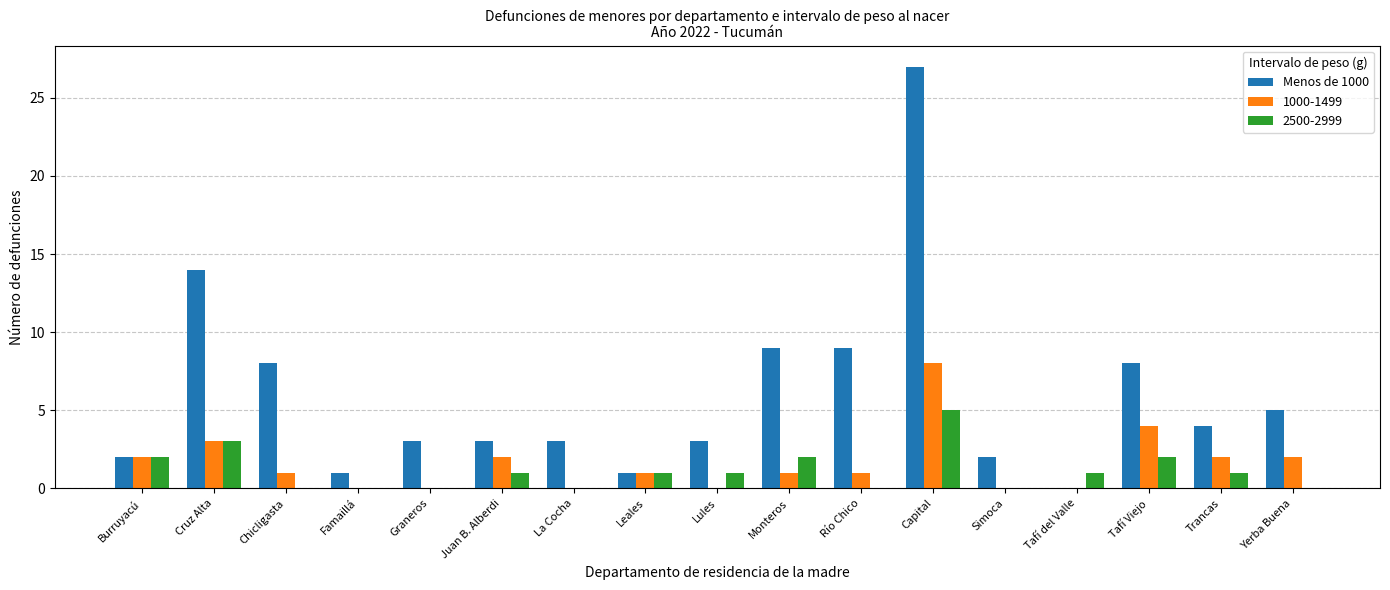

What is the highest value of the 2500-2999 series?

5